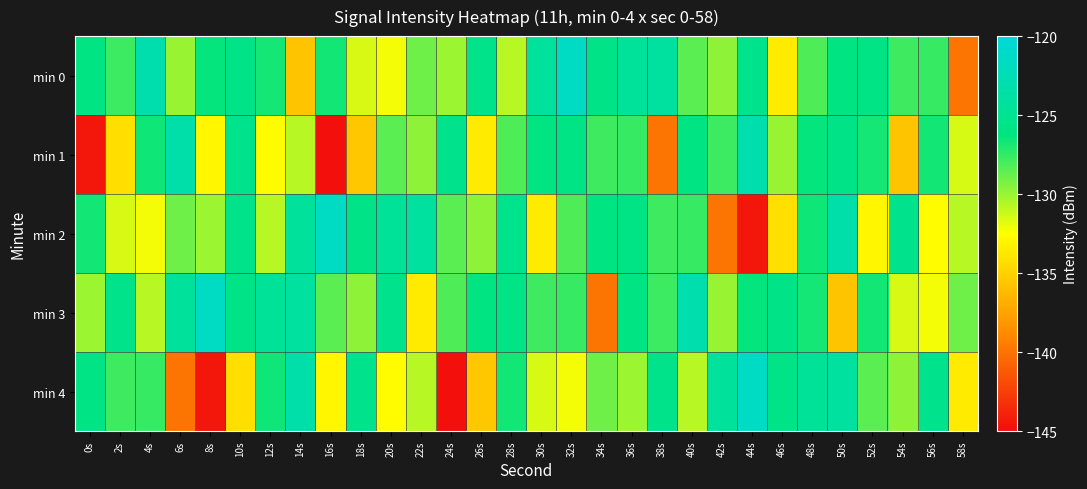

What is the smallest value displayed?

-144.8